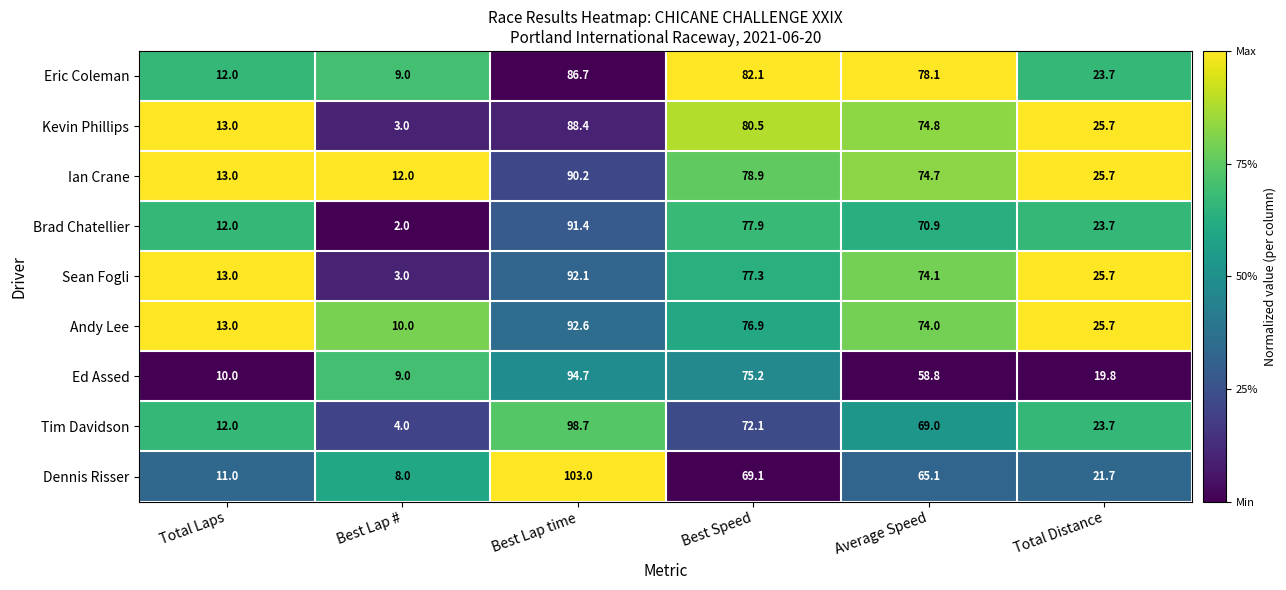

At which label does Dennis Risser first exceed 65?

Best Lap time